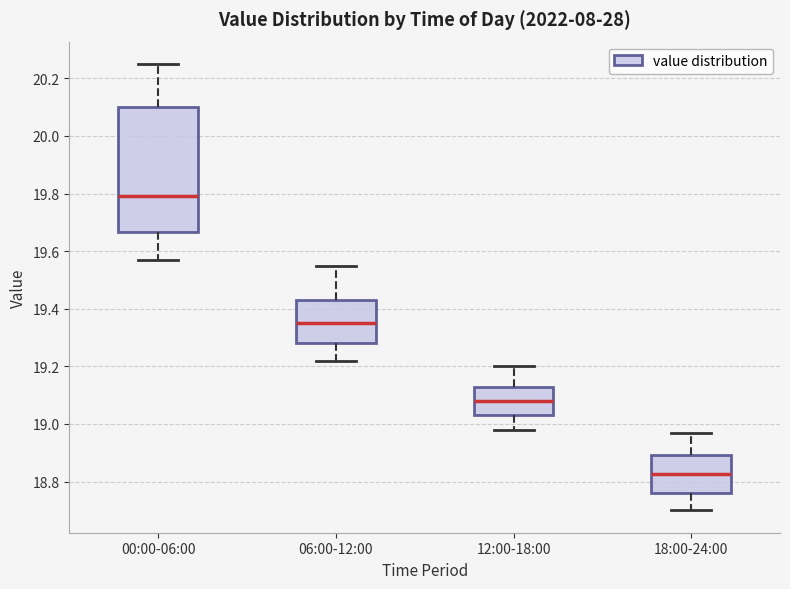

Reading left to right, transcribe this box plot: for each box, give where its median line is, the range the box spans, and where its two whiskers end, as read against the y-axis. The values are not printed on the chart, so give them approximately, as read against the axis.

00:00-06:00: median 19.80, box 19.66 to 20.10, whiskers 19.58 to 20.26
06:00-12:00: median 19.36, box 19.28 to 19.44, whiskers 19.22 to 19.56
12:00-18:00: median 19.08, box 19.04 to 19.14, whiskers 18.98 to 19.20
18:00-24:00: median 18.82, box 18.76 to 18.90, whiskers 18.70 to 18.98